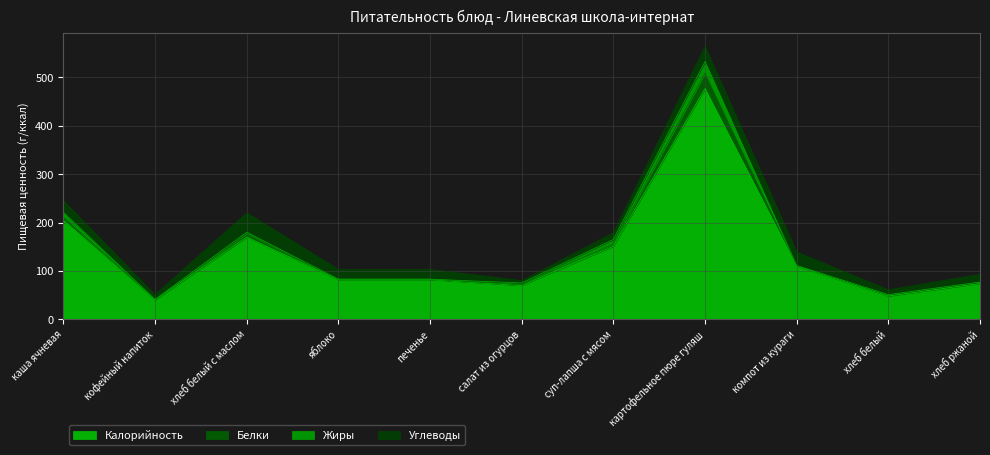

Between суп-лапша с мясом and кофейный напиток, which is larger?

суп-лапша с мясом